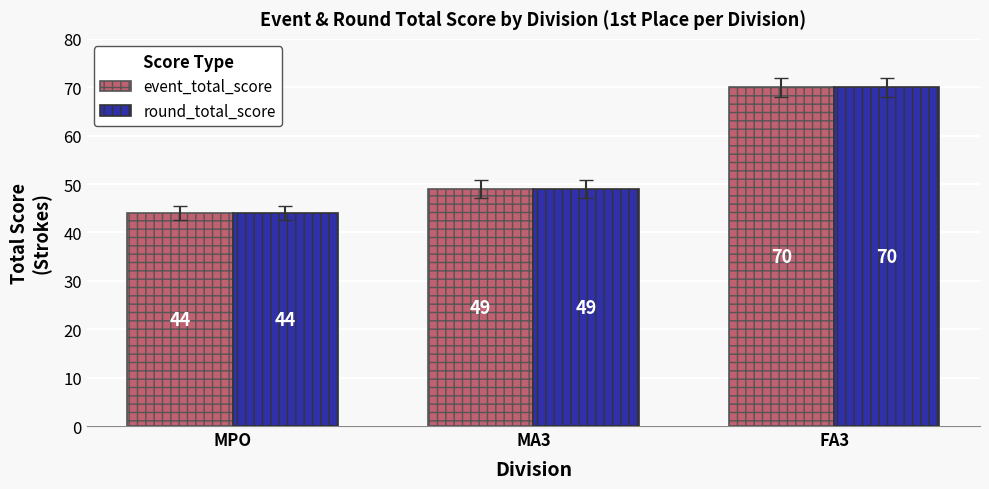

What is the label of the 3rd bar from the right?

MPO